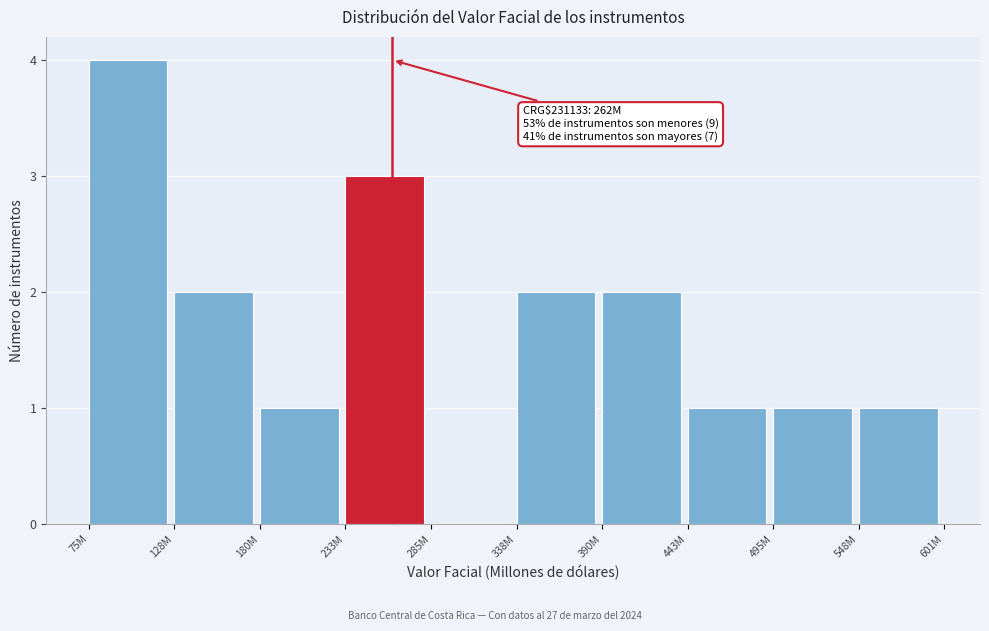

Reading right to left, list all the values displayed in this chart.

548M=1	495M=1	443M=1	390M=2	338M=2	285M=0	233M=3	180M=1	128M=2	75M=4